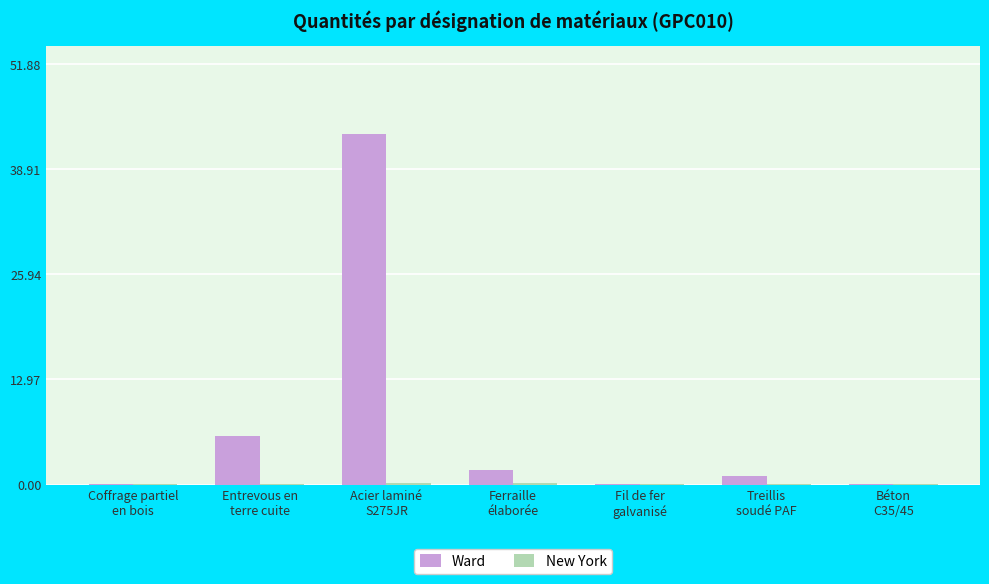

At which label does Ward reach its peak?

Acier laminé
S275JR